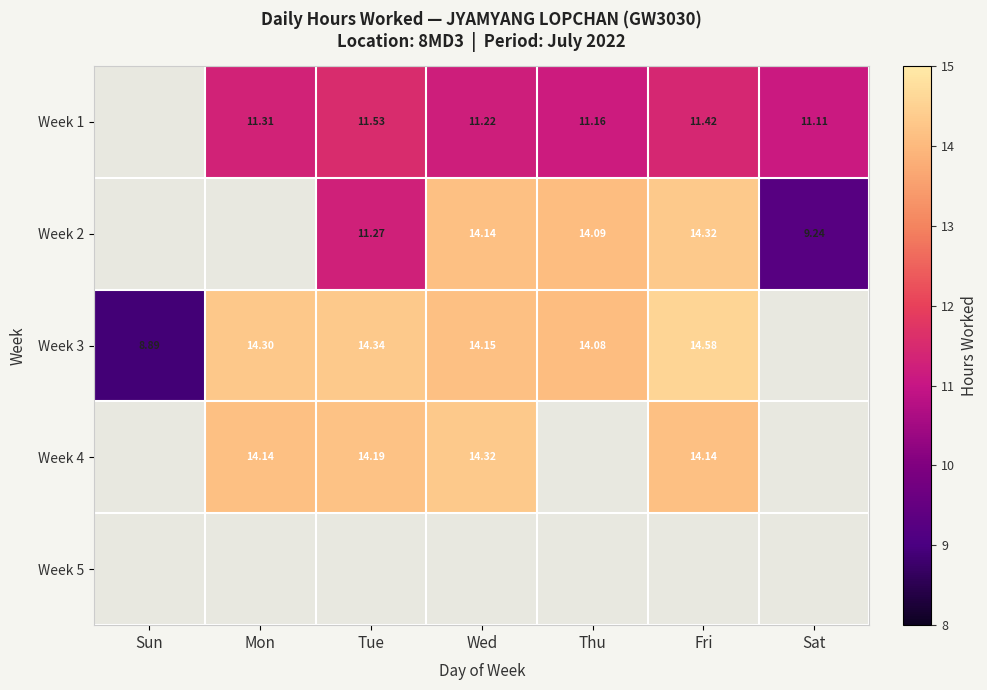

The Week 2 series shows 14.1 at Wed. True or false?

True